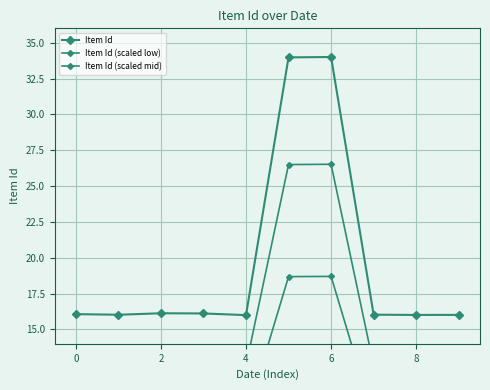

What is the difference between the second highest and minimum values in the Item Id (scaled mid) series?

14.0